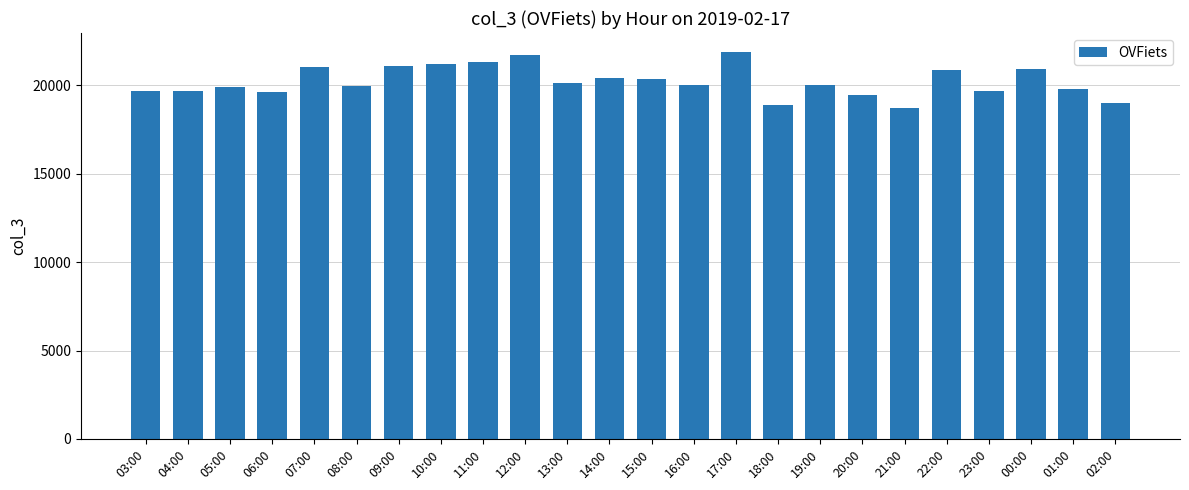

Read the value at 12:00, to the nearest 100.

21700